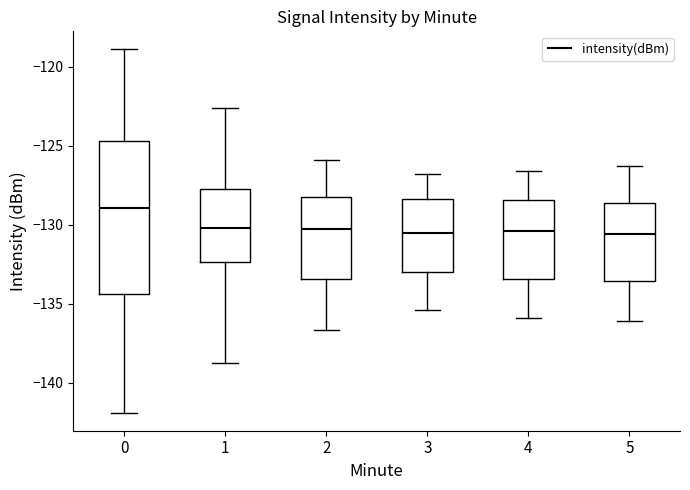

Reading left to right, read every box against the y-axis: the position of its median line, the range the box covers, and the ends of its whiskers. The values are not printed on the chart, so give them approximately, as read against the axis.

0: median -129.0, box -134.5 to -124.5, whiskers -142.0 to -119.0
1: median -130.0, box -132.5 to -127.5, whiskers -139.0 to -122.5
2: median -130.5, box -133.5 to -128.5, whiskers -136.5 to -126.0
3: median -130.5, box -133.0 to -128.5, whiskers -135.5 to -127.0
4: median -130.5, box -133.5 to -128.5, whiskers -136.0 to -126.5
5: median -130.5, box -133.5 to -128.5, whiskers -136.0 to -126.5